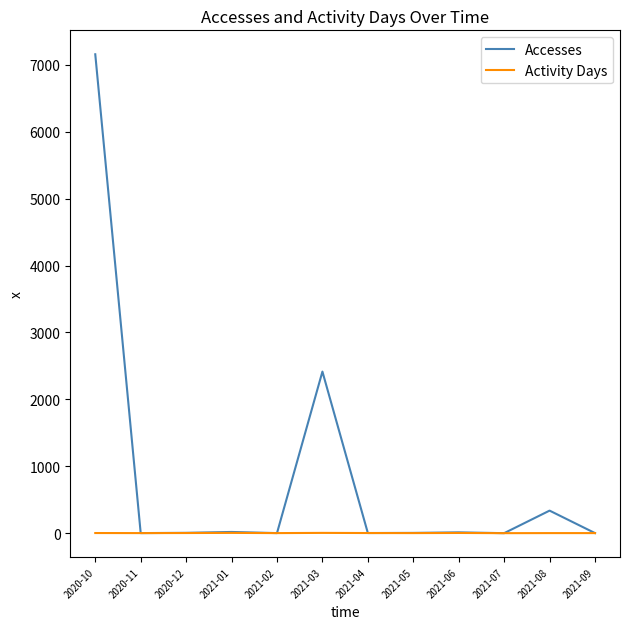

Which series has the largest range (max minus min)?

Accesses